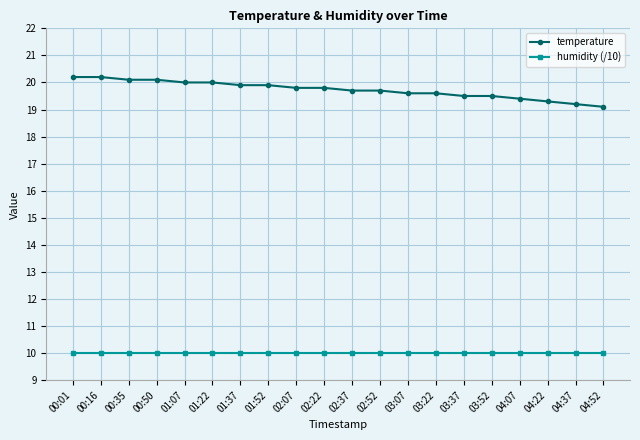

What is the lowest value of the humidity (/10) series?

10.0